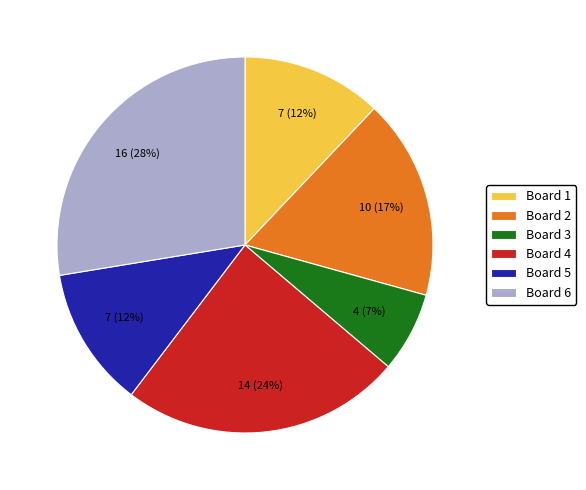

To the nearest percent, what portion does Board 2 represent?

17%